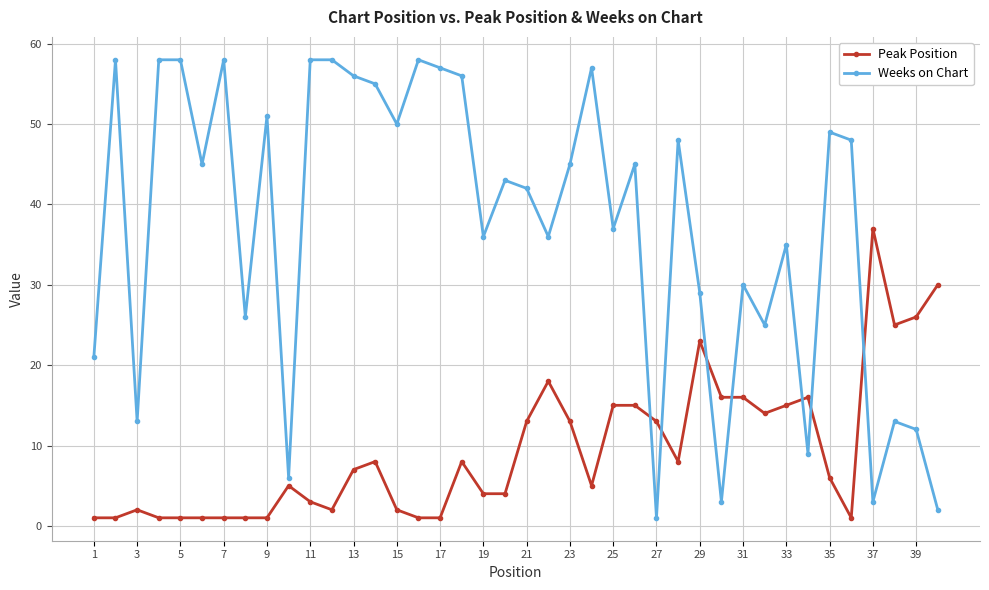

What is the maximum value for Weeks on Chart?

58